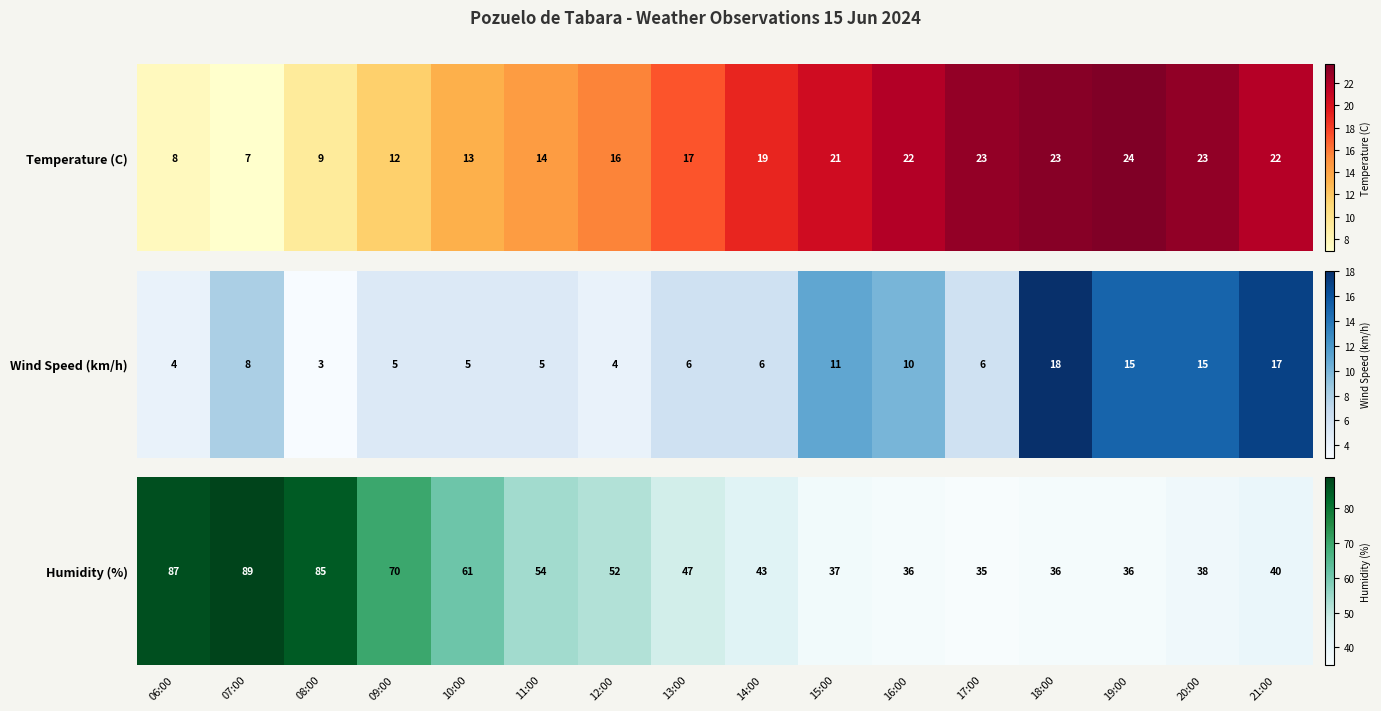

Where does the data first go above 47?

06:00